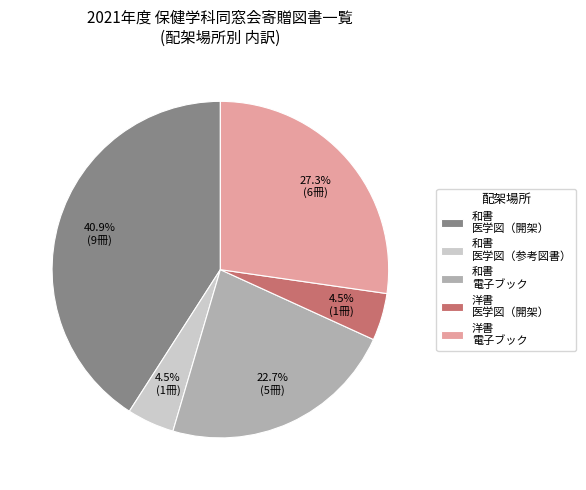

What is the ratio of the value at 和書 電子ブック to the value at 洋書 電子ブック?

0.8